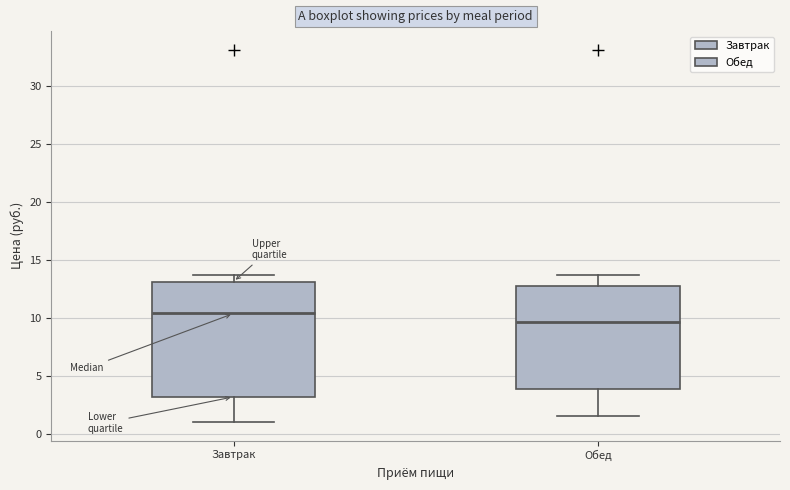

Reading left to right, read every box against the y-axis: the position of its median line, the range the box covers, and the ends of its whiskers. The values are not printed on the chart, so give them approximately, as read against the axis.

Завтрак: median 10.5, box 3.0 to 13.0, whiskers 1.0 to 14.0
Обед: median 9.5, box 4.0 to 13.0, whiskers 1.5 to 14.0